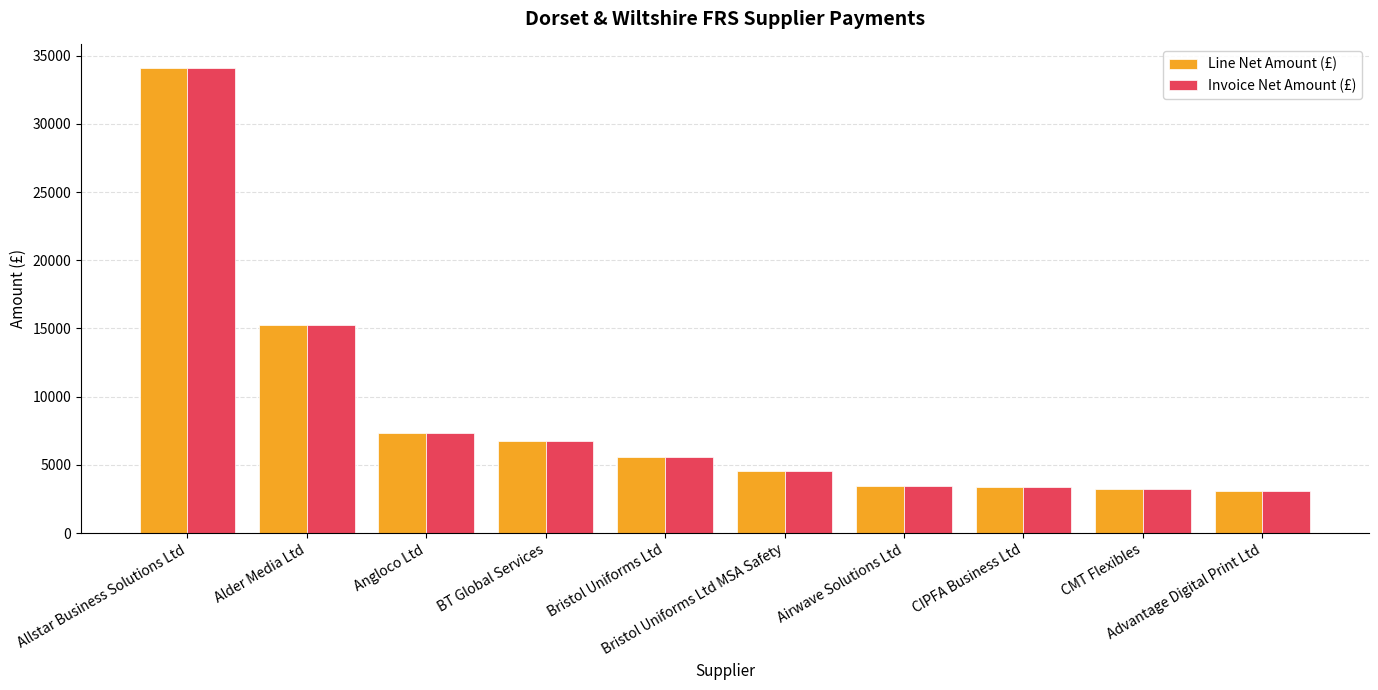

What is the difference between the second highest and minimum values in the Invoice Net Amount (£) series?

12191.0